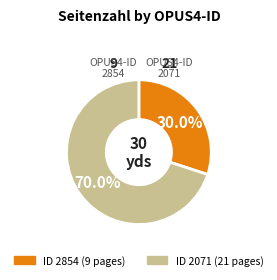

Is there any slice that represents more than half of the pie?

Yes